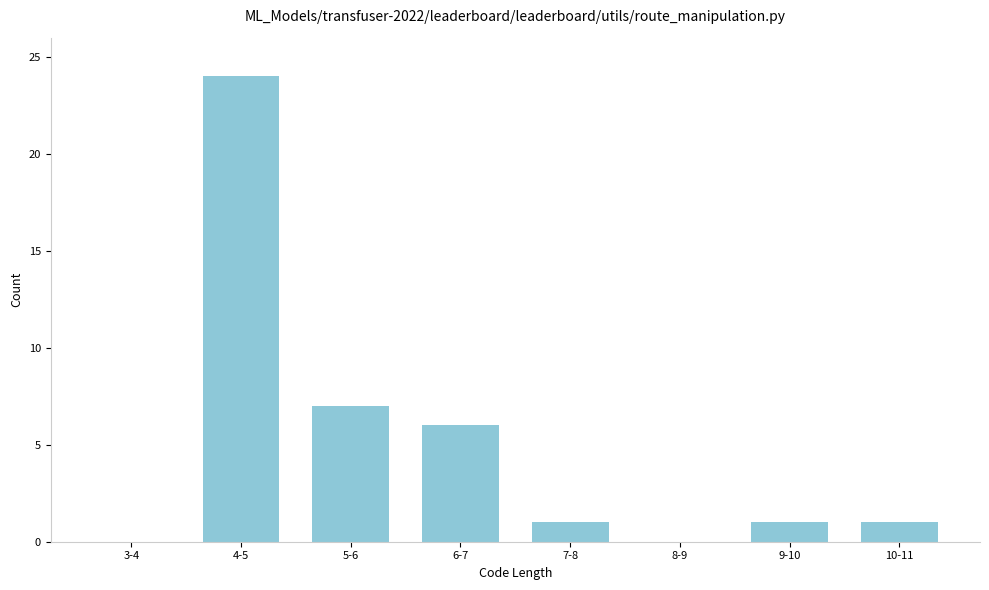

Reading left to right, what are all the values shown in this chart?

3-4=0	4-5=24	5-6=7	6-7=6	7-8=1	8-9=0	9-10=1	10-11=1